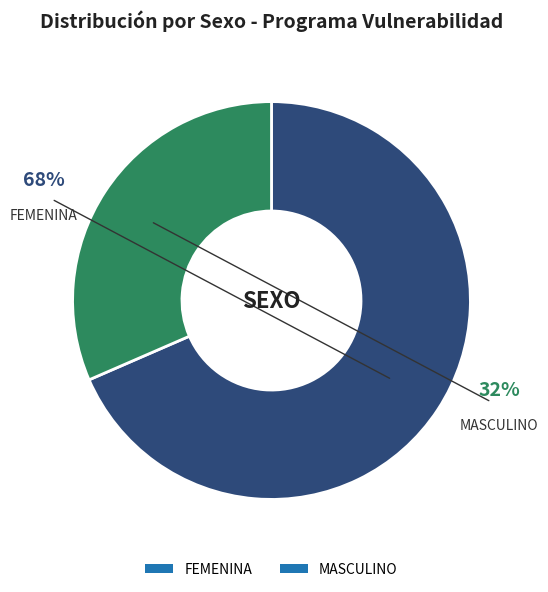

Approximately how many times larger is the value at FEMENINA compared to MASCULINO?

2.2